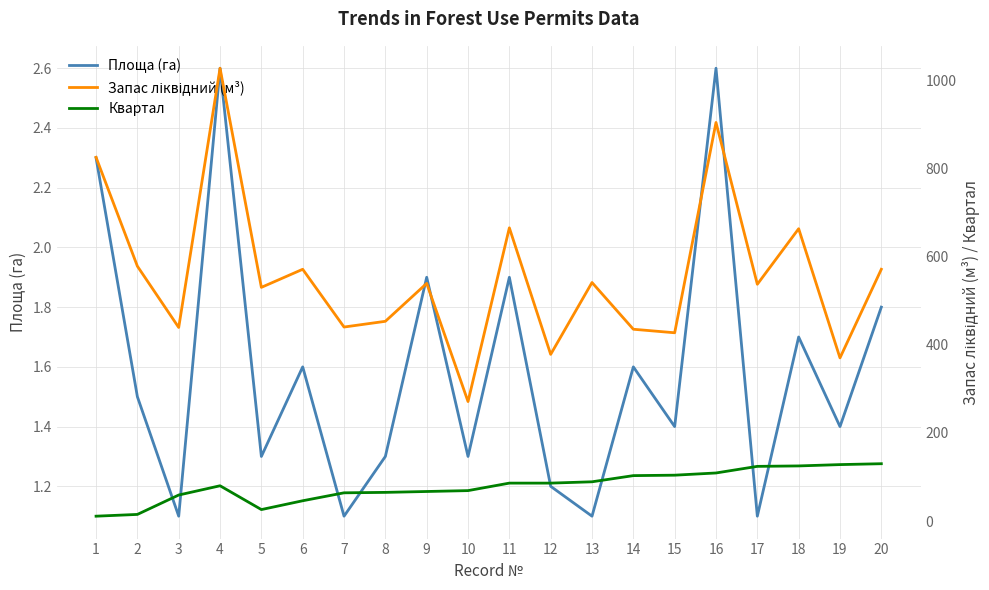

What is the total value across all series at 20?

702.8